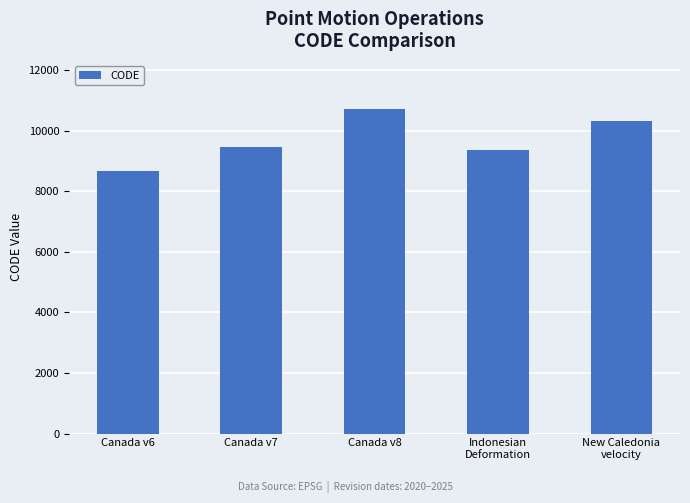

Reading left to right, extract all data points from this chart.

8676	9483	10707	9375	10323